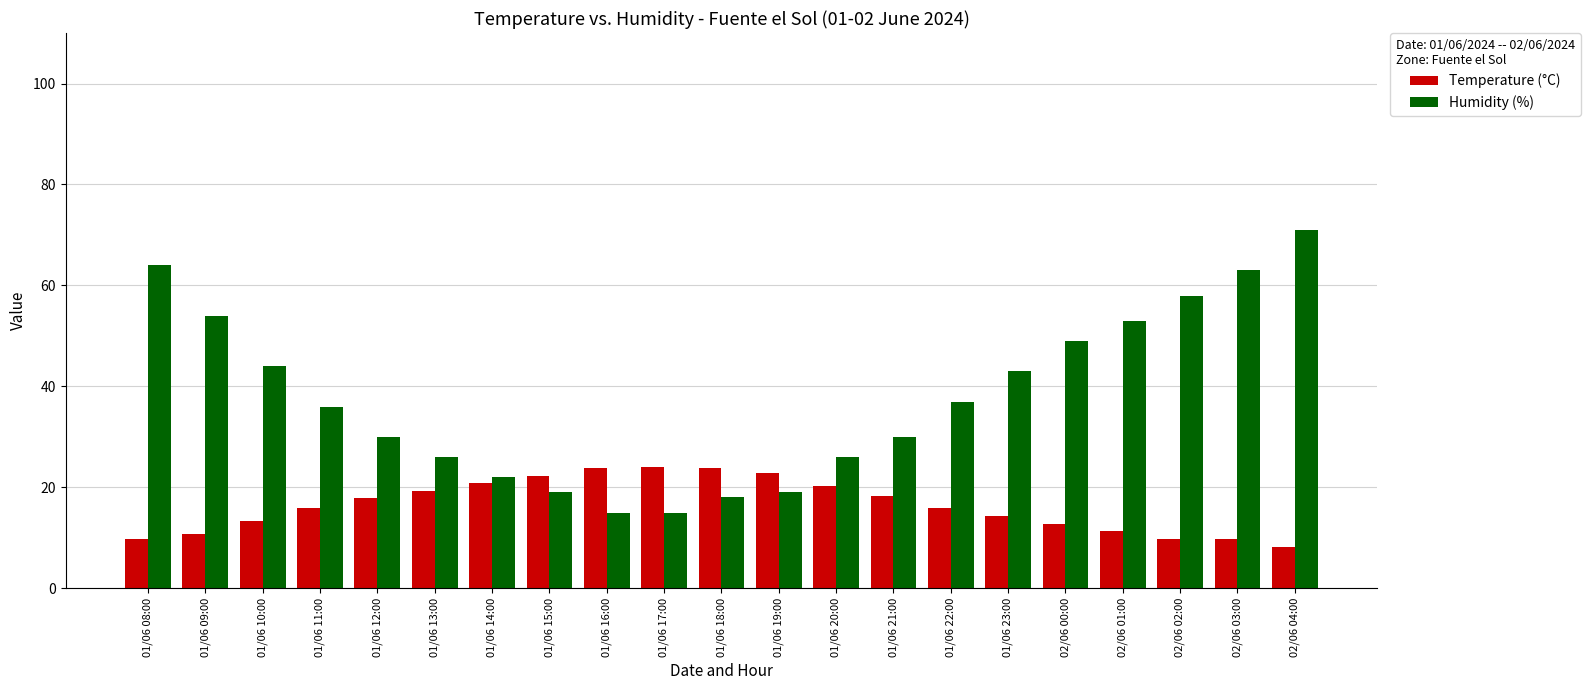

At how many categories does at least one series exceed 29?

13